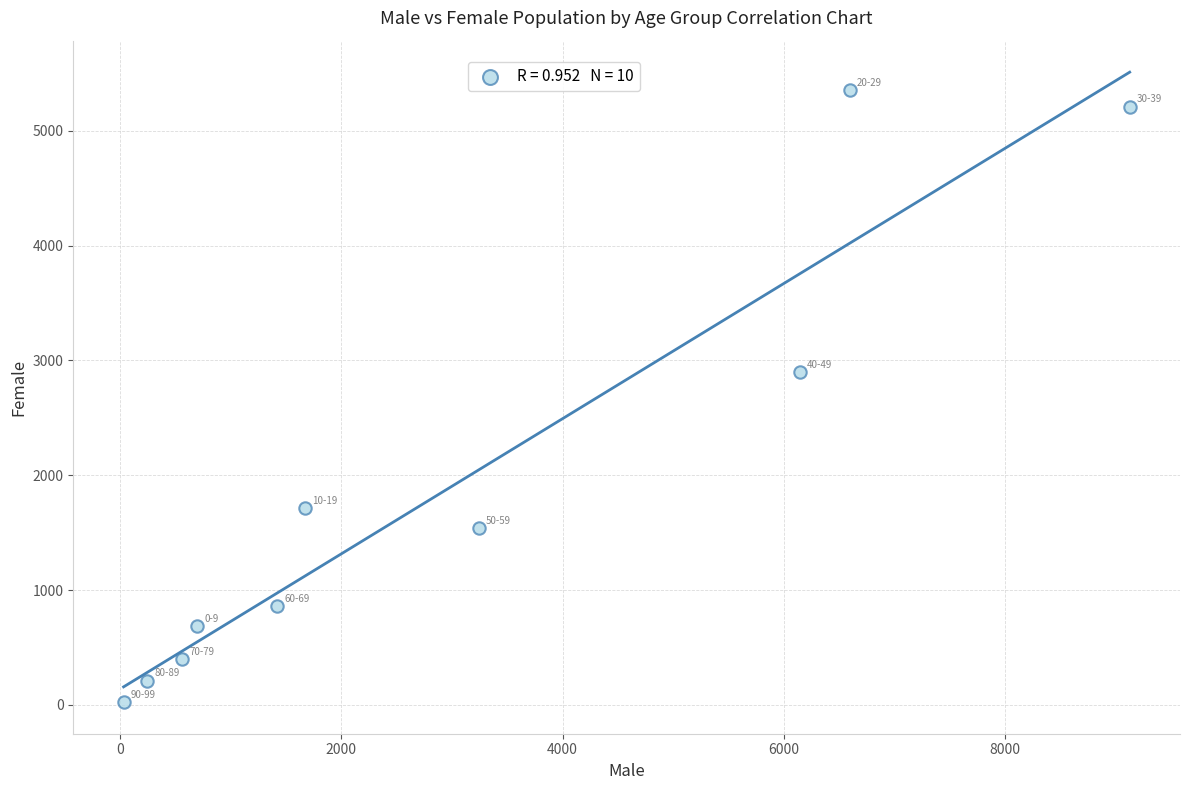

What Y value in the scatter plot is closest to 2690?

2897